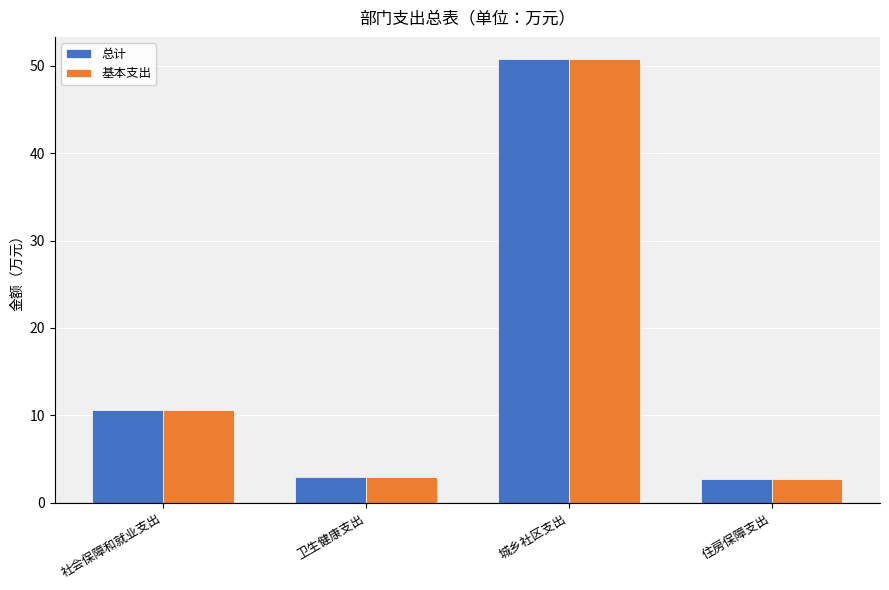

What is the sum of all 基本支出 values?

66.9